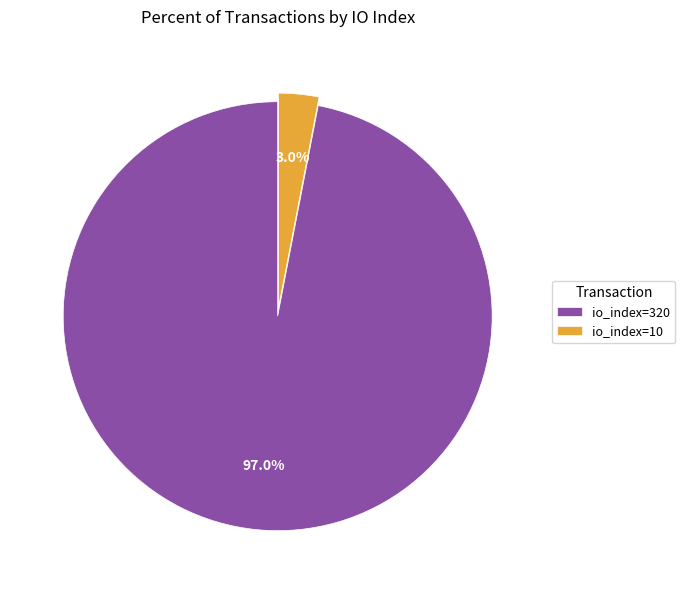

Between io_index=320 and io_index=10, which is larger?

io_index=320